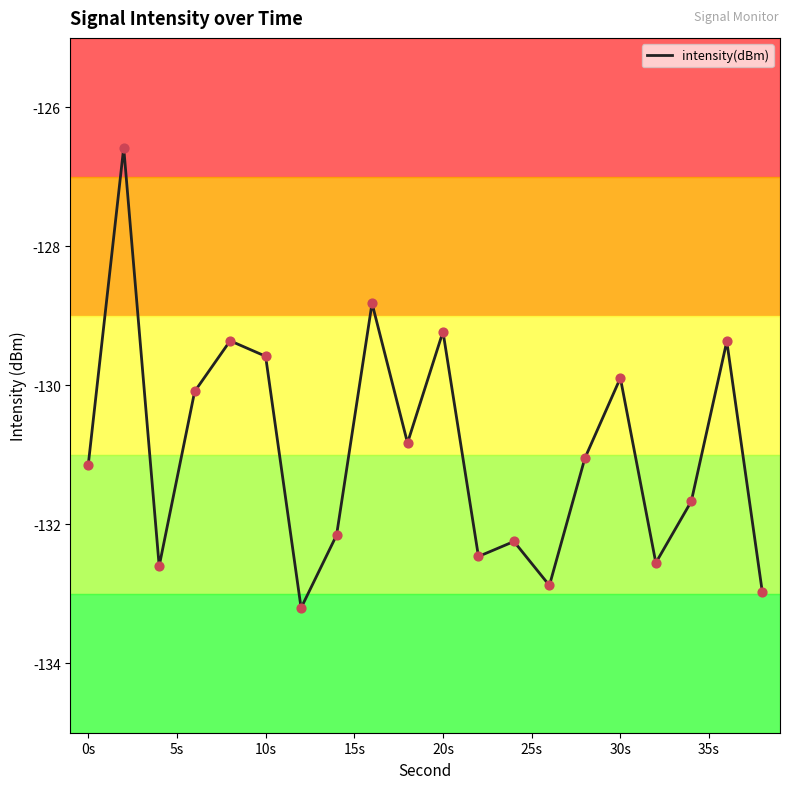

What is the greatest value displayed?

-126.6